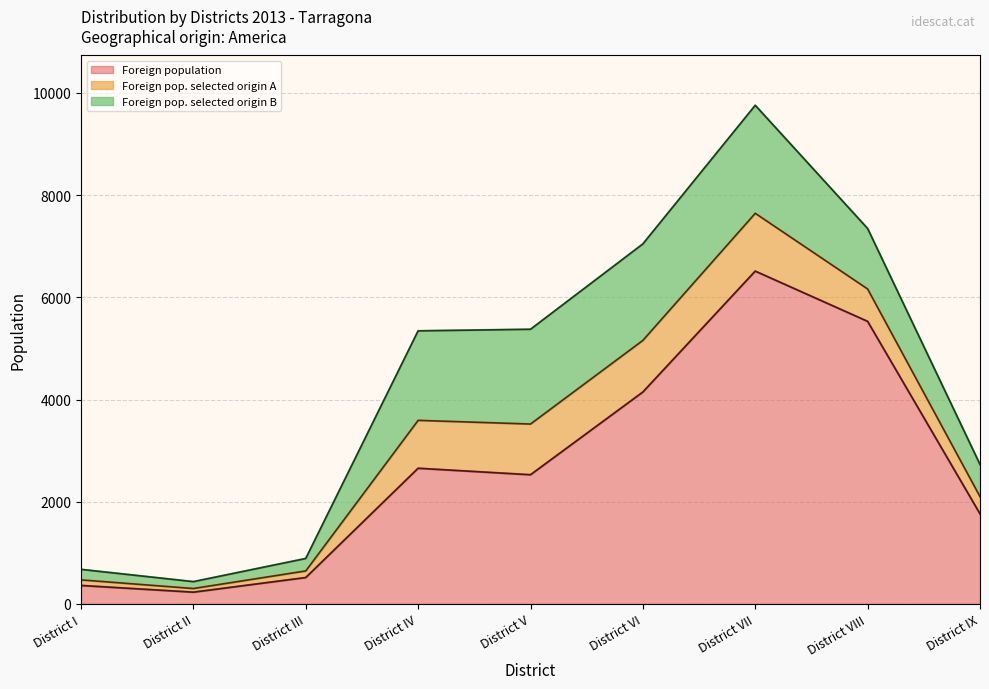

The Foreign pop. selected origin A series shows 113 at District II. True or false?

False